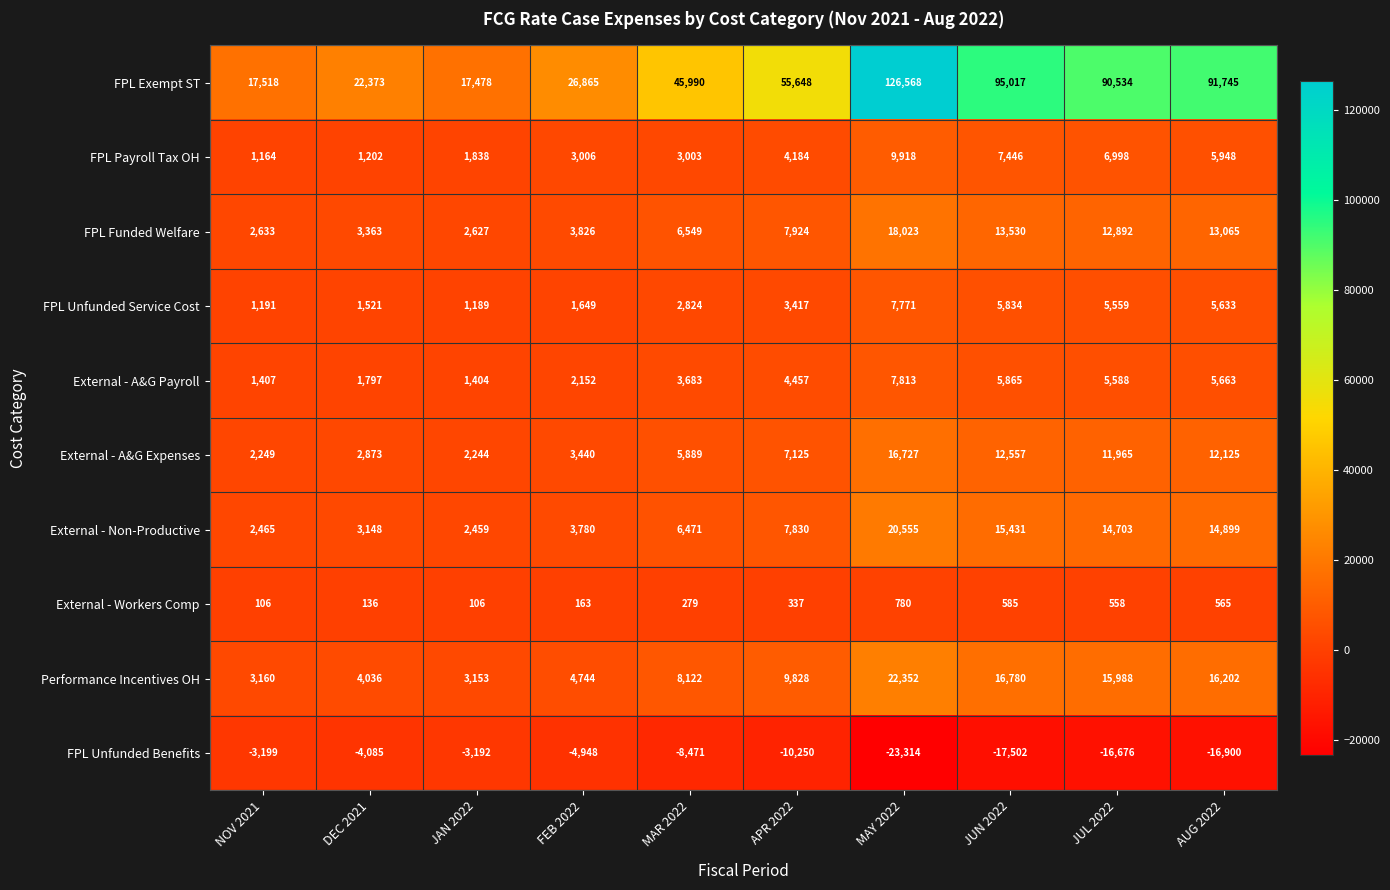

Rank the series by their maximum value, from highest to lowest.

FPL Exempt ST, Performance Incentives OH, External - Non-Productive, FPL Funded Welfare, External - A&G Expenses, FPL Payroll Tax OH, External - A&G Payroll, FPL Unfunded Service Cost, External - Workers Comp, FPL Unfunded Benefits